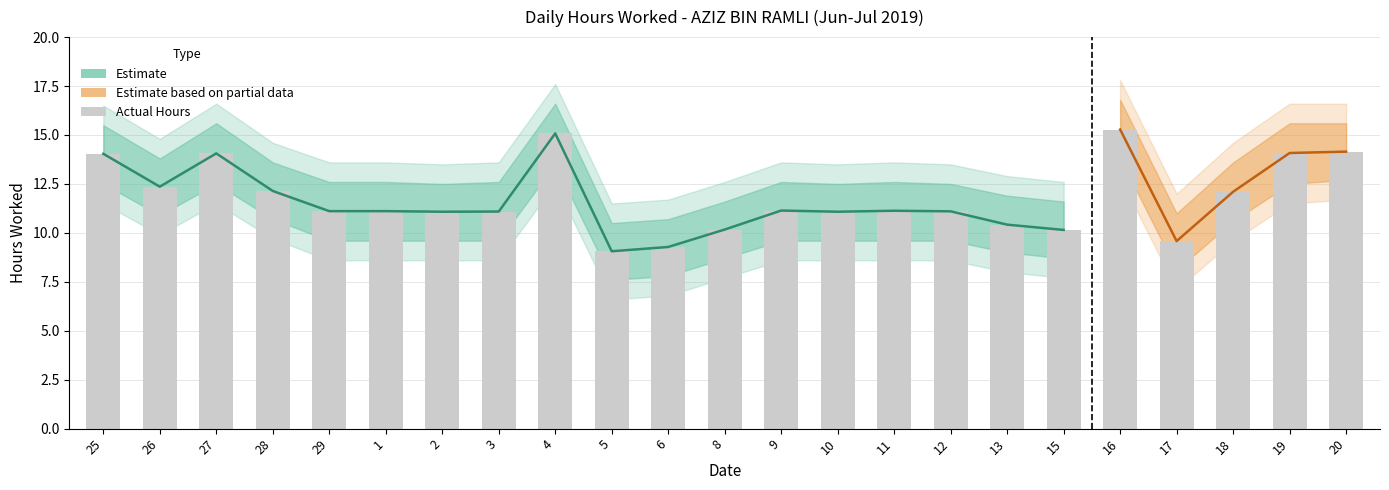

What is the greatest value displayed?

17.8